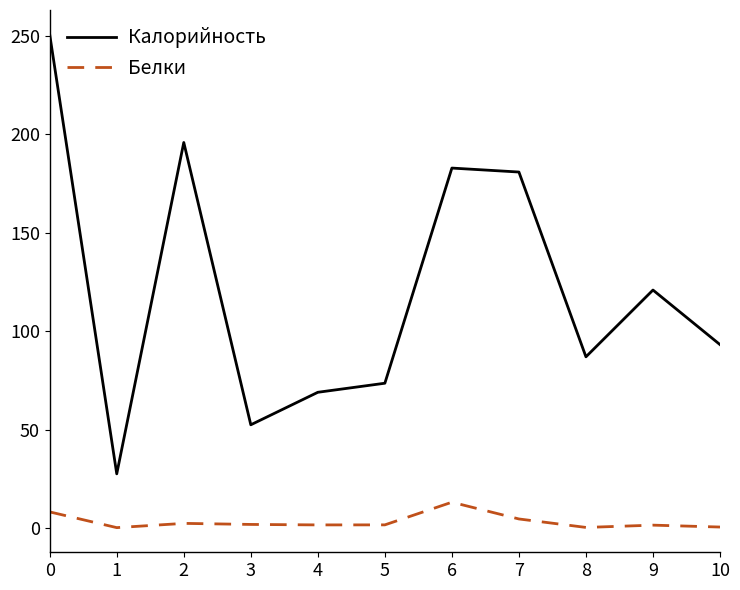

Is the value of Калорийность at 4 greater than the value of Белки at 1?

Yes